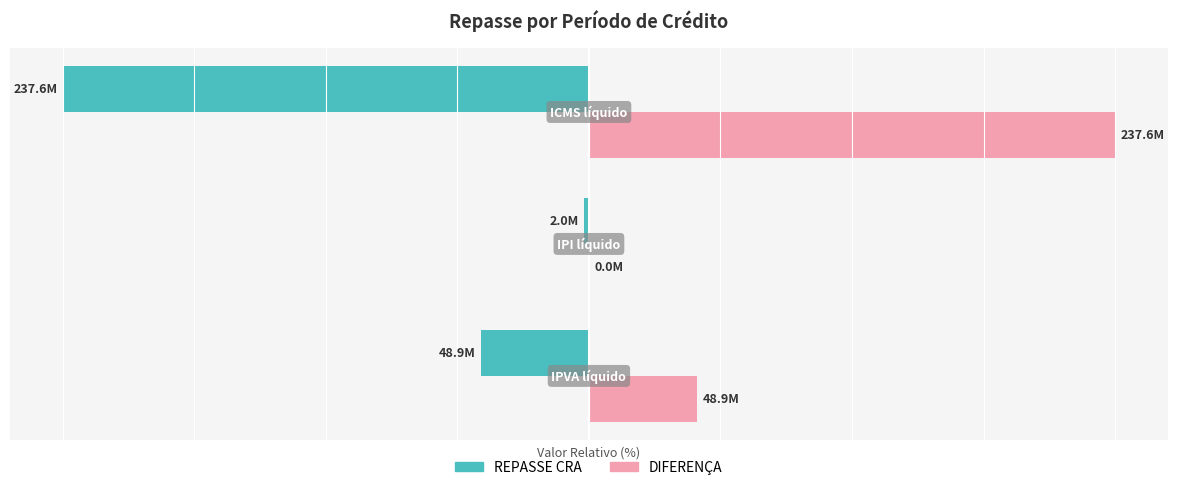

Rank the series by their maximum value, from lowest to highest.

REPASSE CRA, DIFERENÇA